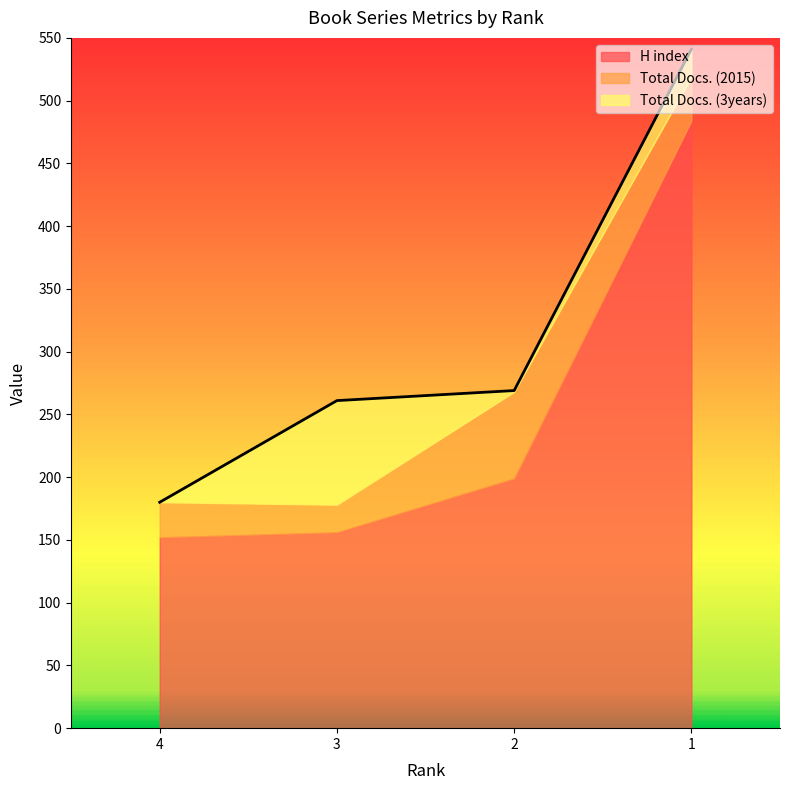

What is the value of the H index point at the 3rd from the left?

199